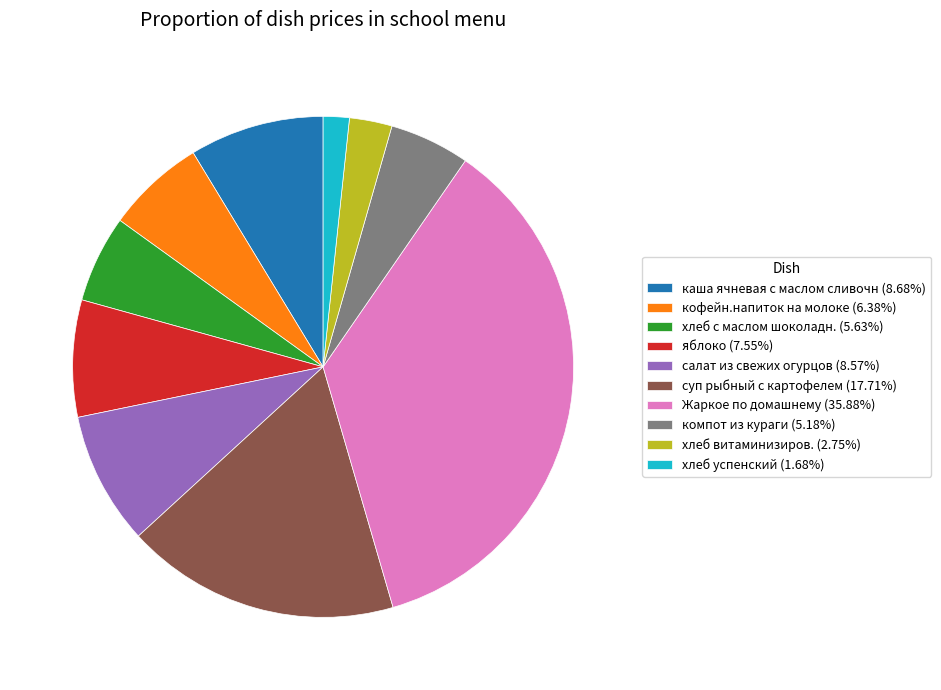

How many segments does this pie chart have?

10